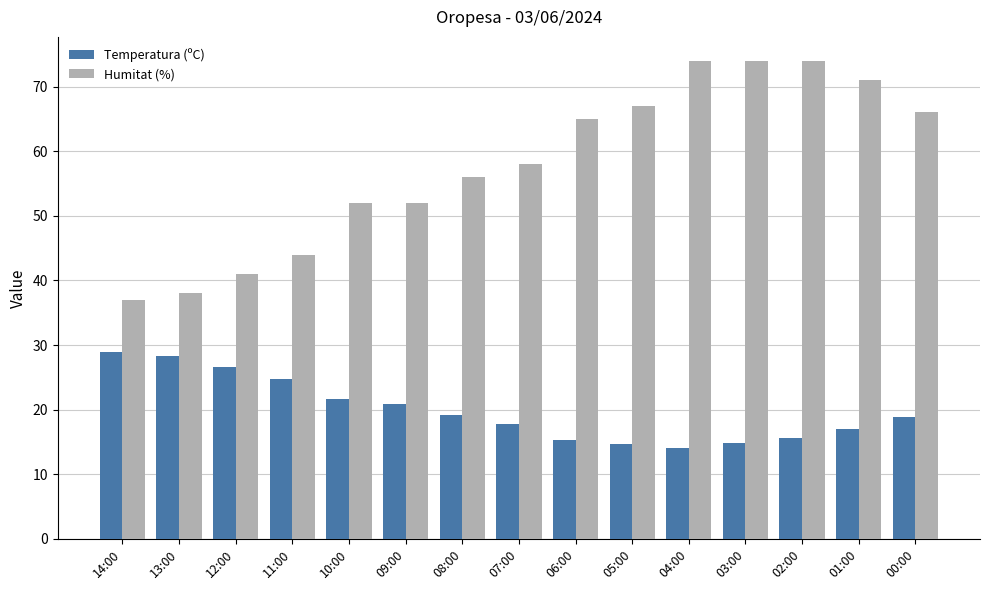

What is the sum of all Temperatura (ºC) values?

298.4